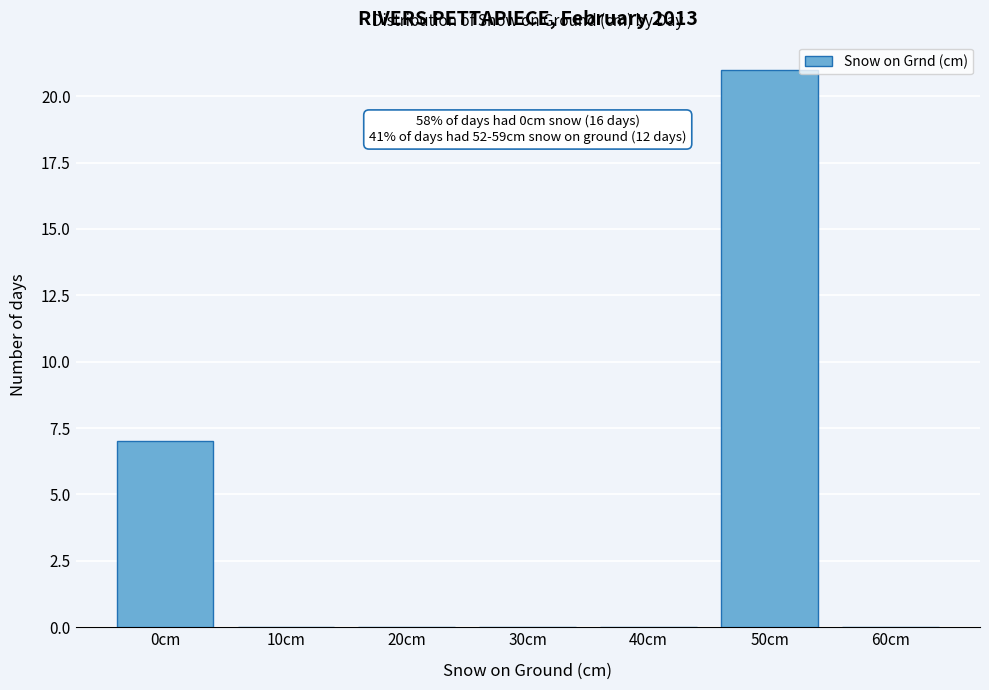

Reading left to right, extract all data points from this chart.

0cm=7	10cm=0	20cm=0	30cm=0	40cm=0	50cm=21	60cm=0